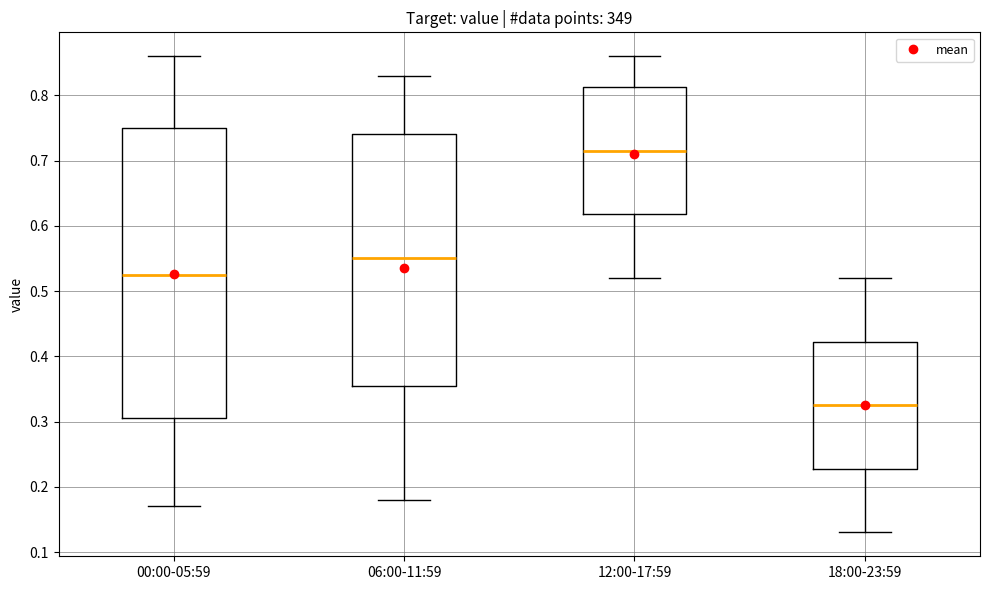

Comparing the boxes themselves (not the whiskers), which one is the tallest?

00:00-05:59